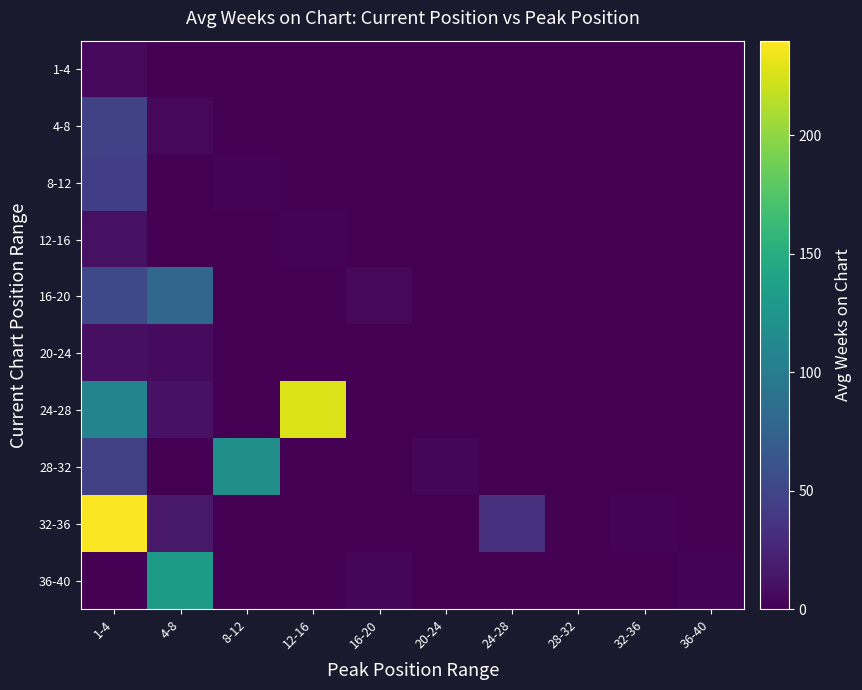

Reading left to right, transcribe all the data shown in this chart.

1-4: 1-4=5.5	4-8=0.0	8-12=0.0	12-16=0.0	16-20=0.0	20-24=0.0	24-28=0.0	28-32=0.0	32-36=0.0	36-40=0.0
4-8: 1-4=47.3	4-8=5.0	8-12=0.0	12-16=0.0	16-20=0.0	20-24=0.0	24-28=0.0	28-32=0.0	32-36=0.0	36-40=0.0
8-12: 1-4=44.7	4-8=0.0	8-12=2.0	12-16=0.0	16-20=0.0	20-24=0.0	24-28=0.0	28-32=0.0	32-36=0.0	36-40=0.0
12-16: 1-4=10.7	4-8=0.0	8-12=0.0	12-16=2.0	16-20=0.0	20-24=0.0	24-28=0.0	28-32=0.0	32-36=0.0	36-40=0.0
16-20: 1-4=53.0	4-8=79.5	8-12=0.0	12-16=0.0	16-20=5.0	20-24=0.0	24-28=0.0	28-32=0.0	32-36=0.0	36-40=0.0
20-24: 1-4=10.0	4-8=7.0	8-12=0.0	12-16=0.0	16-20=0.0	20-24=0.0	24-28=0.0	28-32=0.0	32-36=0.0	36-40=0.0
24-28: 1-4=107.5	4-8=12.0	8-12=0.0	12-16=227.0	16-20=0.0	20-24=0.0	24-28=0.0	28-32=0.0	32-36=0.0	36-40=0.0
28-32: 1-4=45.0	4-8=0.0	8-12=119.0	12-16=0.0	16-20=0.0	20-24=3.0	24-28=0.0	28-32=0.0	32-36=0.0	36-40=0.0
32-36: 1-4=239.0	4-8=16.0	8-12=0.0	12-16=0.0	16-20=0.0	20-24=0.0	24-28=32.0	28-32=0.0	32-36=2.0	36-40=0.0
36-40: 1-4=0.0	4-8=131.0	8-12=0.0	12-16=0.0	16-20=4.0	20-24=0.0	24-28=0.0	28-32=0.0	32-36=0.0	36-40=2.0